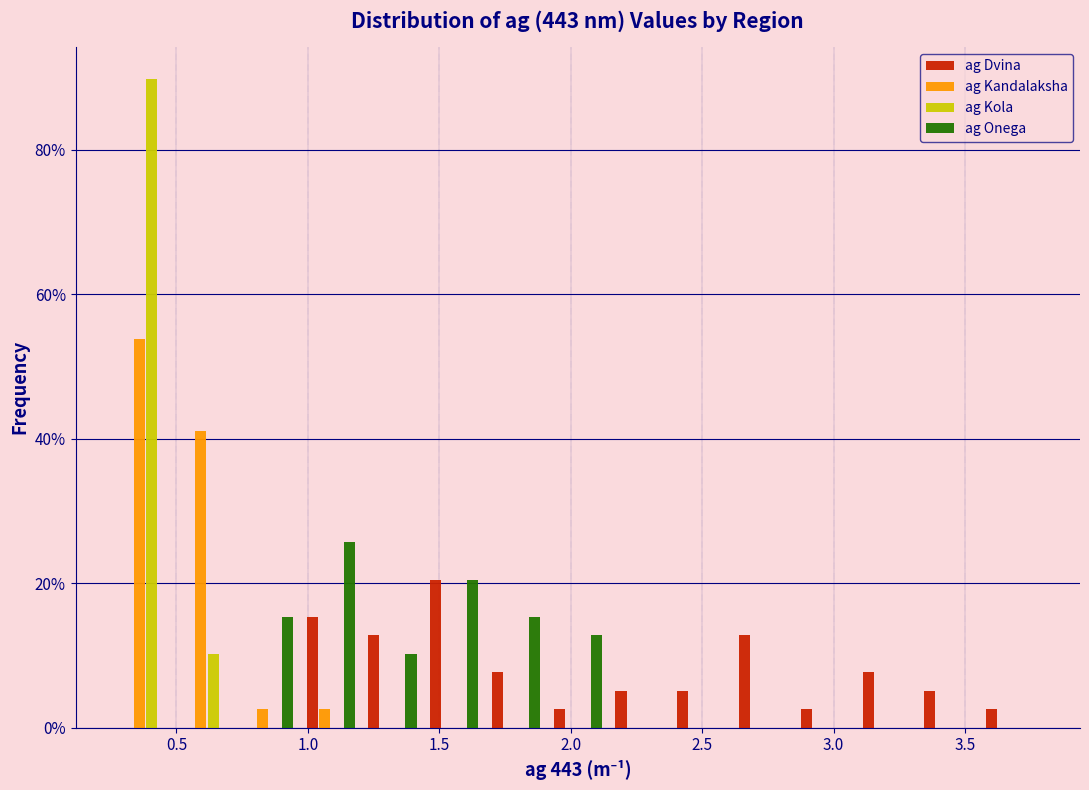

Reading left to right, transcribe this chart: for each range on the x-axis, give the height of each series' bar. Neither the bar edges nor the heights are printed on the chart, so give them approximately, as read against the axes.

0.25 to 0.50: ag Dvina=0	ag Kandalaksha=54	ag Kola=90	ag Onega=0
0.50 to 0.75: ag Dvina=0	ag Kandalaksha=42	ag Kola=10	ag Onega=0
0.75 to 0.95: ag Dvina=0	ag Kandalaksha=2	ag Kola=0	ag Onega=16
0.95 to 1.20: ag Dvina=16	ag Kandalaksha=2	ag Kola=0	ag Onega=26
1.20 to 1.45: ag Dvina=12	ag Kandalaksha=0	ag Kola=0	ag Onega=10
1.45 to 1.65: ag Dvina=20	ag Kandalaksha=0	ag Kola=0	ag Onega=20
1.65 to 1.90: ag Dvina=8	ag Kandalaksha=0	ag Kola=0	ag Onega=16
1.90 to 2.15: ag Dvina=2	ag Kandalaksha=0	ag Kola=0	ag Onega=12
2.15 to 2.40: ag Dvina=6	ag Kandalaksha=0	ag Kola=0	ag Onega=0
2.40 to 2.60: ag Dvina=6	ag Kandalaksha=0	ag Kola=0	ag Onega=0
2.60 to 2.85: ag Dvina=12	ag Kandalaksha=0	ag Kola=0	ag Onega=0
2.85 to 3.10: ag Dvina=2	ag Kandalaksha=0	ag Kola=0	ag Onega=0
3.10 to 3.30: ag Dvina=8	ag Kandalaksha=0	ag Kola=0	ag Onega=0
3.30 to 3.55: ag Dvina=6	ag Kandalaksha=0	ag Kola=0	ag Onega=0
3.55 to 3.80: ag Dvina=2	ag Kandalaksha=0	ag Kola=0	ag Onega=0